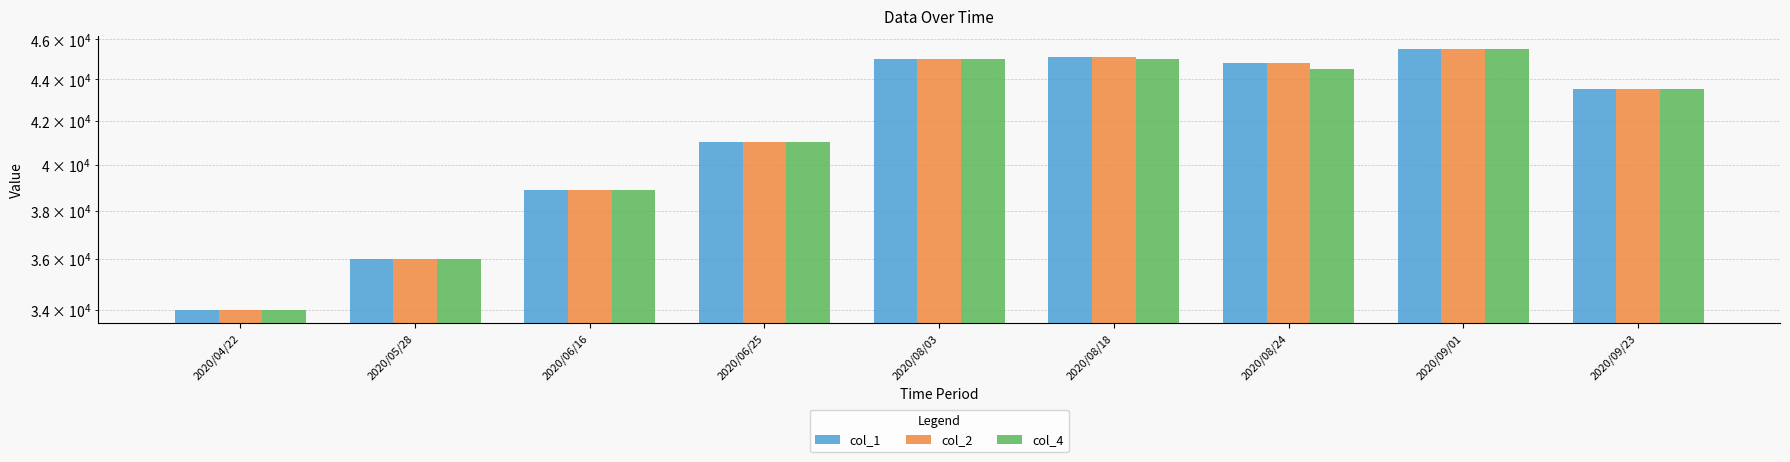

The col_4 series shows 38900 at 2020/06/16. True or false?

True